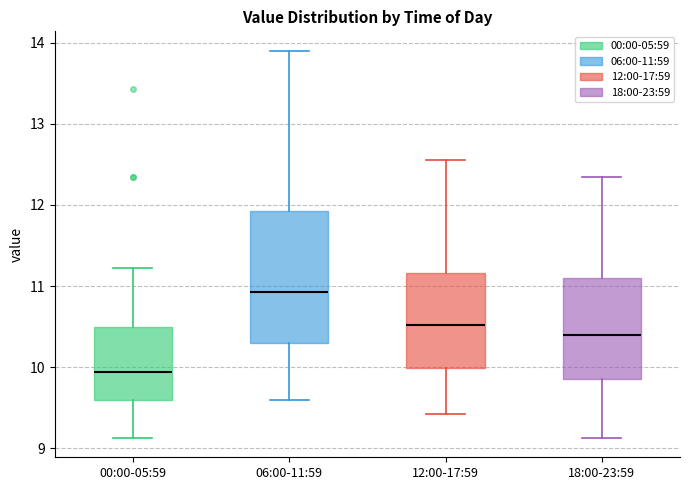

Which box's median line is the highest?

06:00-11:59